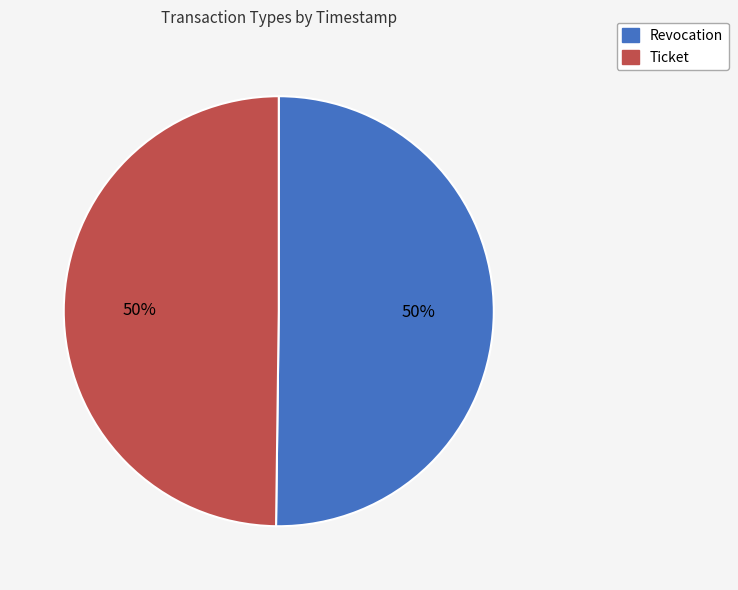

To the nearest percent, what is the combined percentage of Ticket and Revocation?

100%